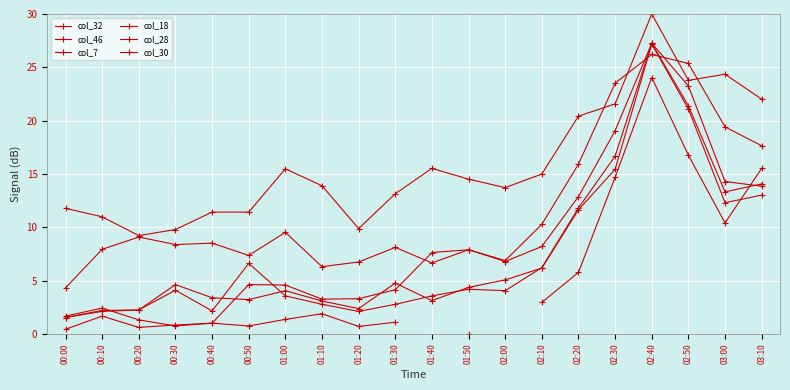

List the labels in order of col_28 value, largest first.

02:40, 02:50, 02:30, 03:00, 03:10, 02:20, 02:10, 01:50, 01:40, 02:00, 00:50, 01:00, 01:30, 01:20, 01:10, 00:10, 00:00, 00:20, 00:40, 00:30